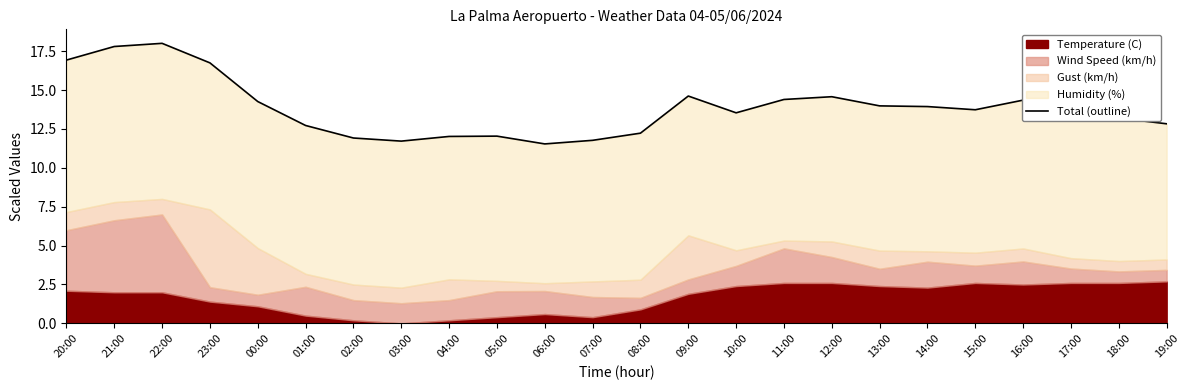

Does the chart have visible grid lines?

No